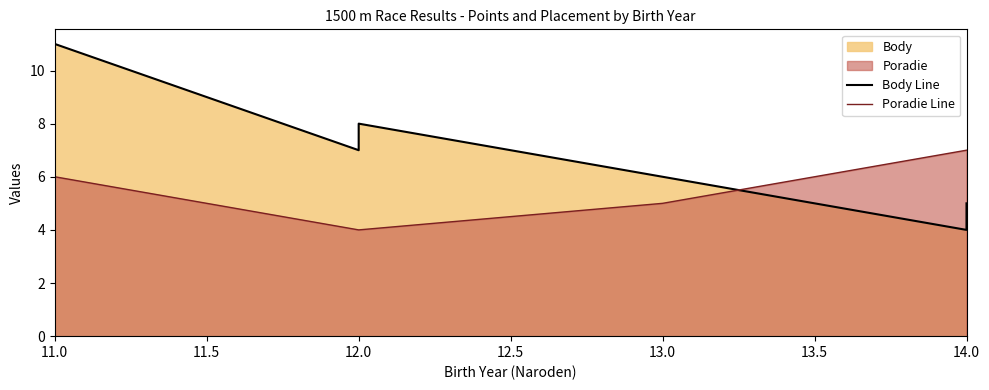

Rank the series by their average value, from lowest to highest.

Poradie Line, Body Line